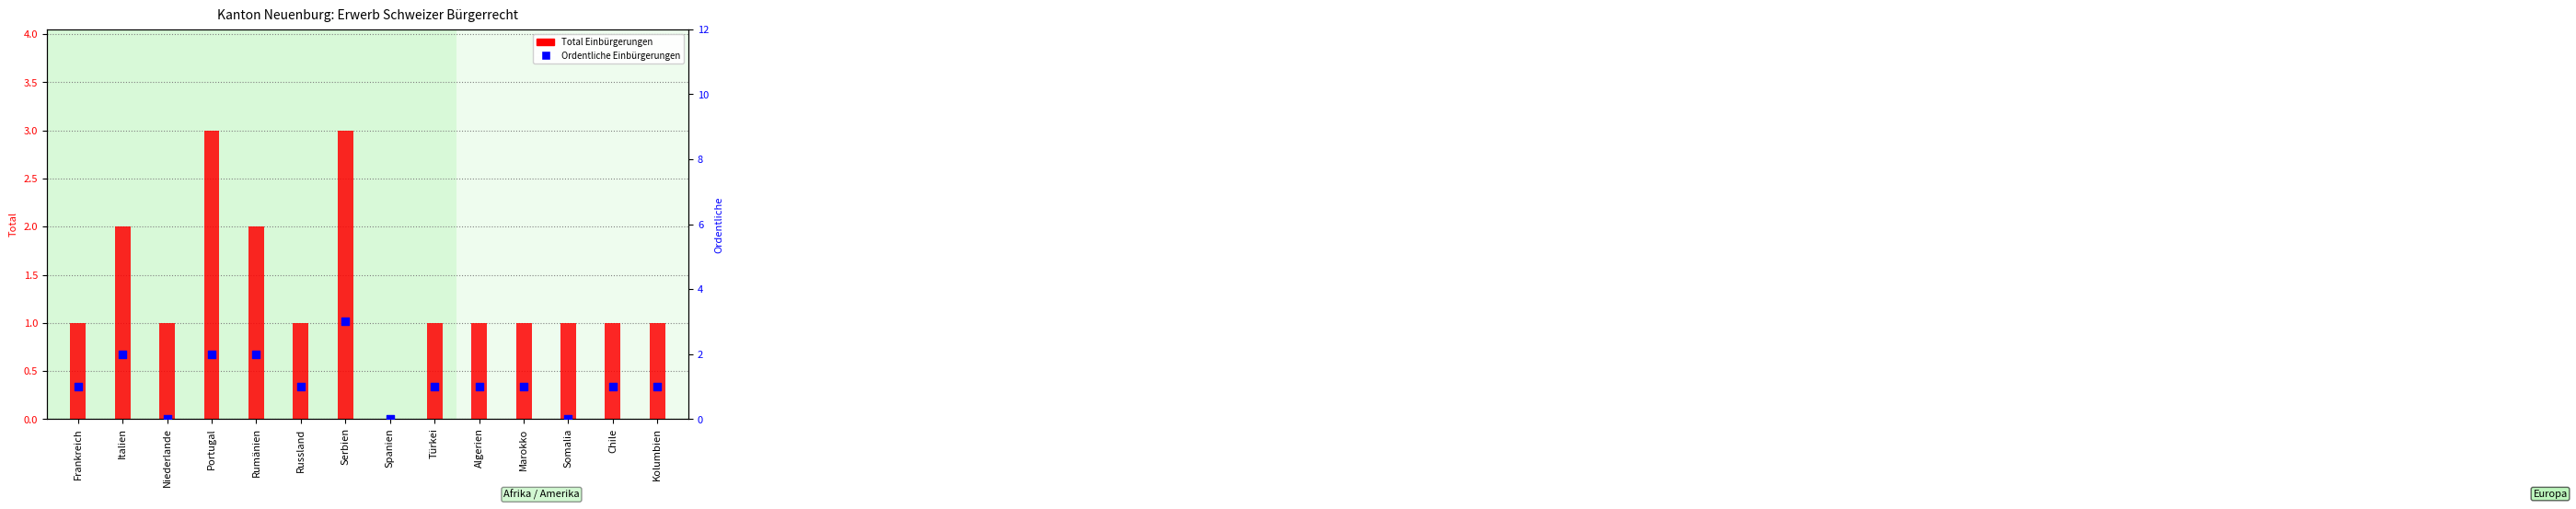

At which category is the sum across all series the highest?

Serbien